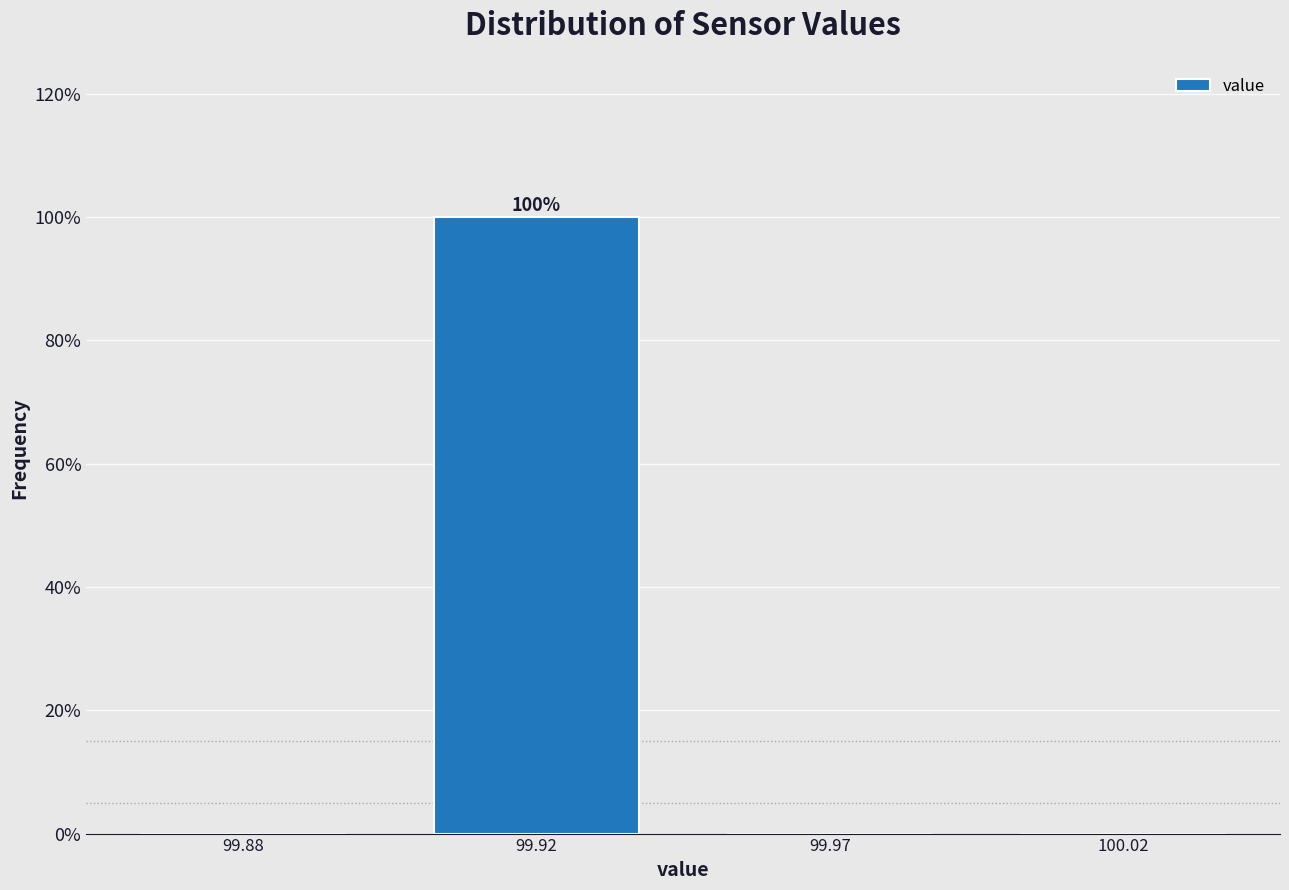

Reading left to right, list all the values displayed in this chart.

99.88=0	99.92=100	99.97=0	100.02=0